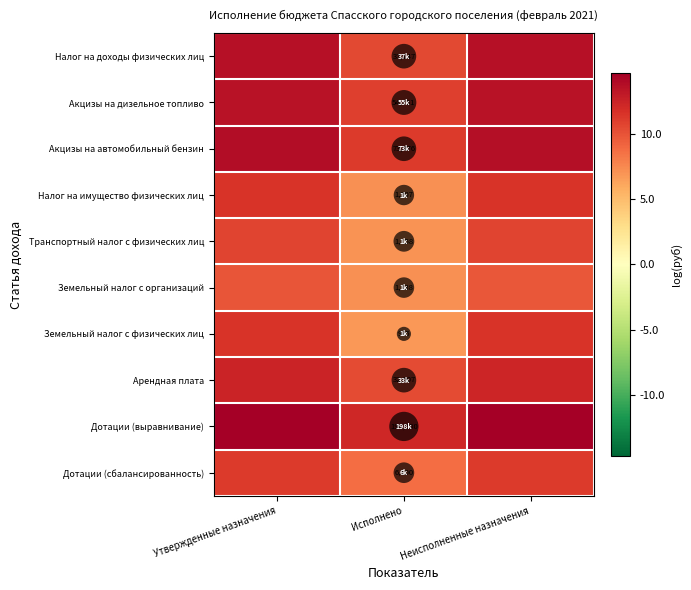

Between Утвержденные назначения and Неисполненные назначения, which is larger?

Утвержденные назначения